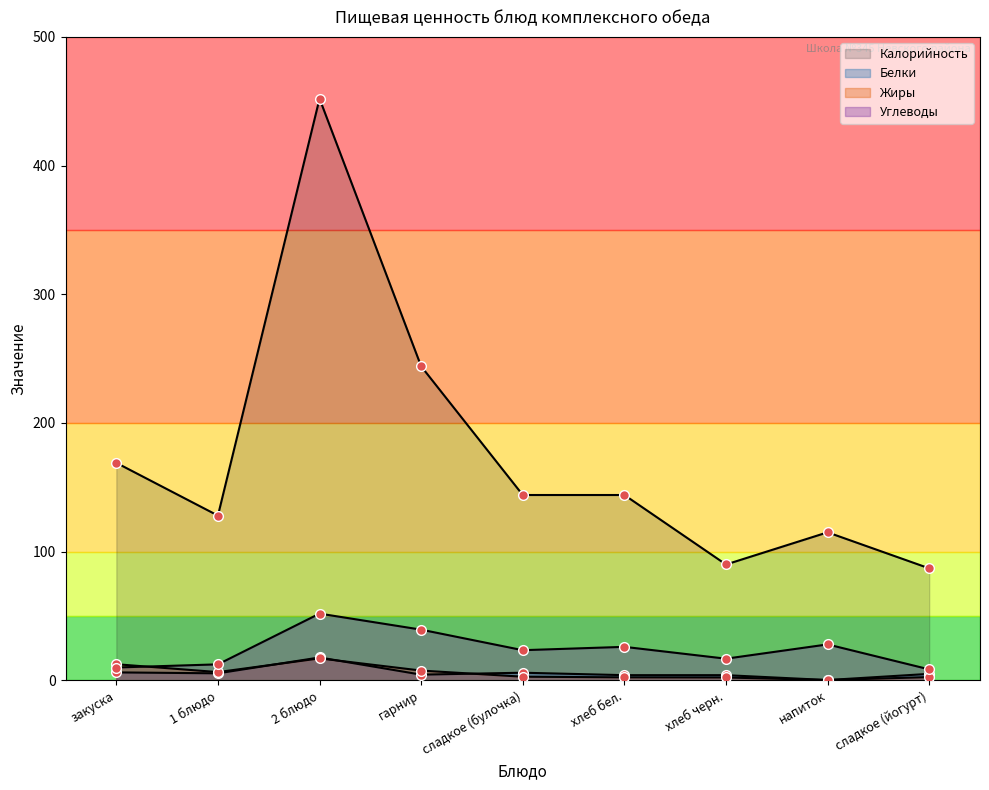

What is the label of the 1st point from the right?

сладкое (йогурт)